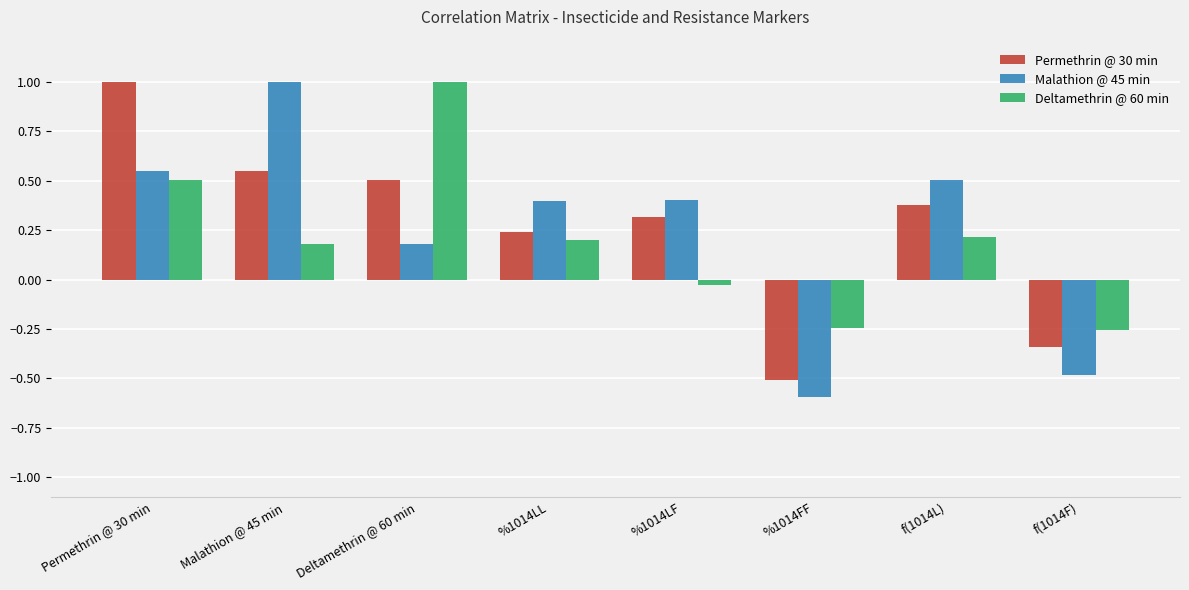

What is the difference between the maximum and minimum values in the Deltamethrin @ 60 min series?

1.3